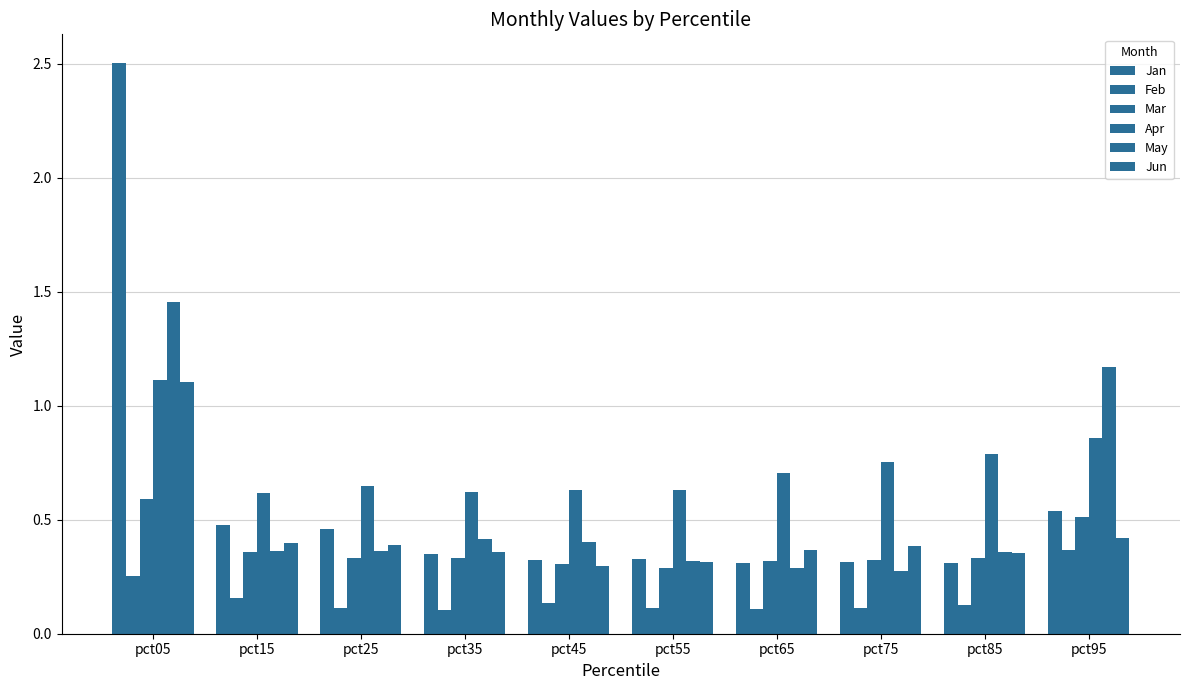

What is the total value across all series at pct25?

2.3